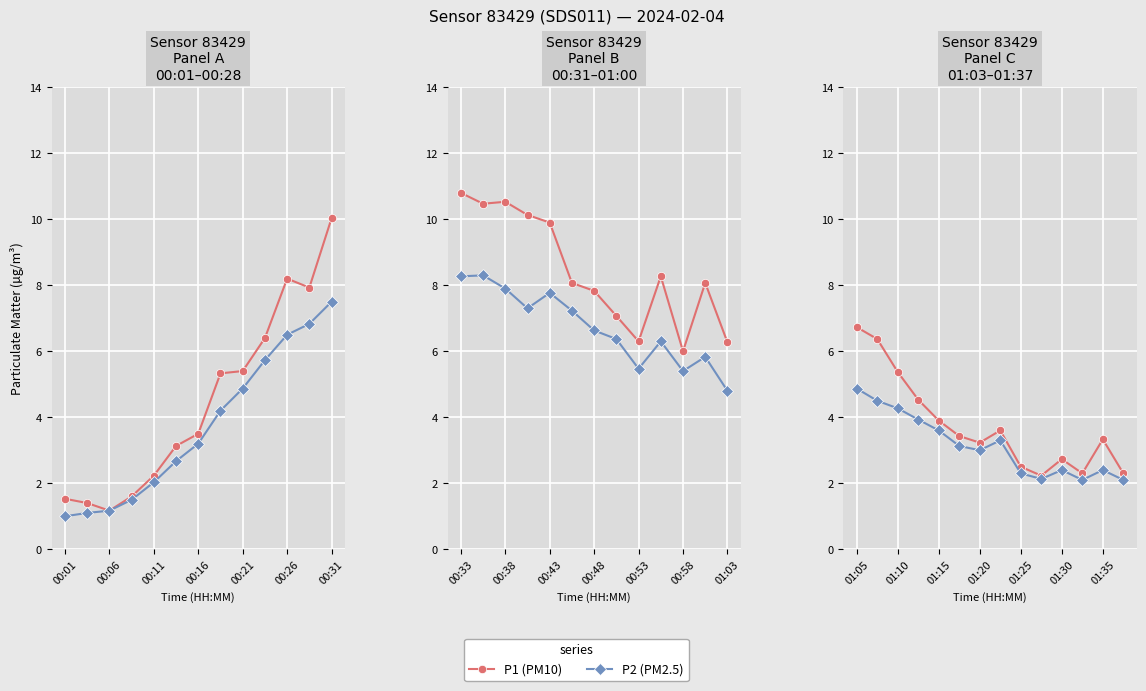

True or false: P2 (PM2.5) and P1 (PM10) intersect in this chart.

False